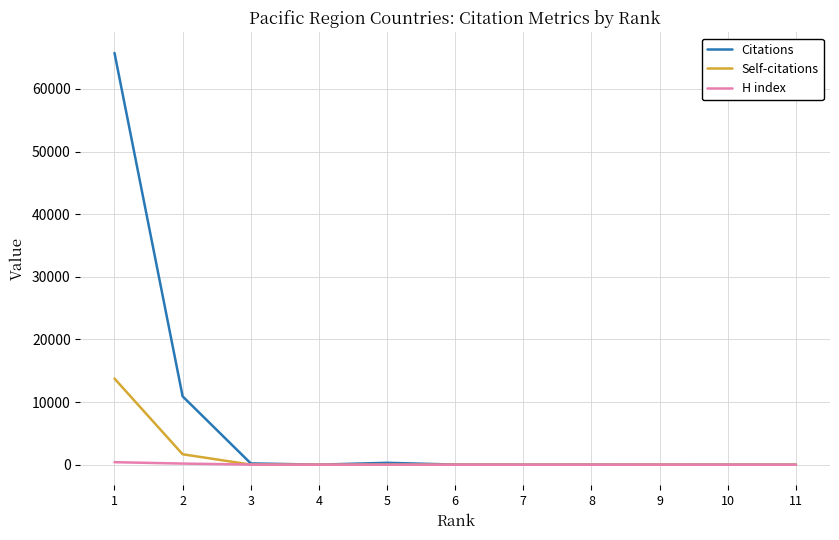

Which series has the largest total across all categories?

Citations